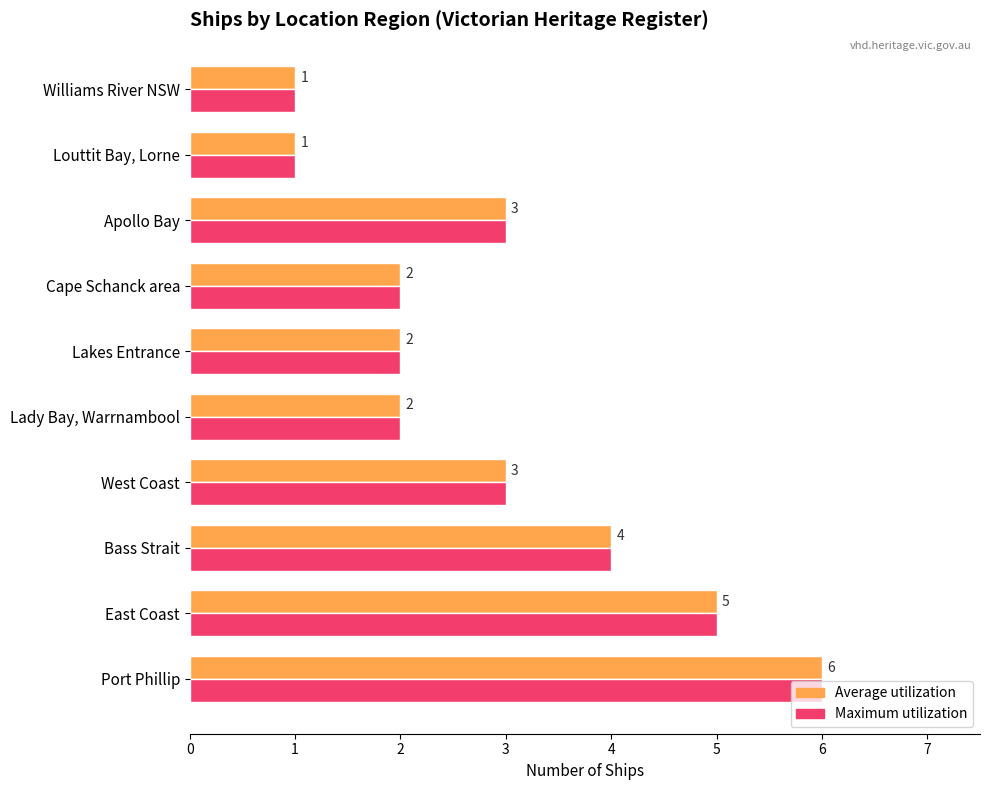

Which category has the highest value across all series?

Port Phillip